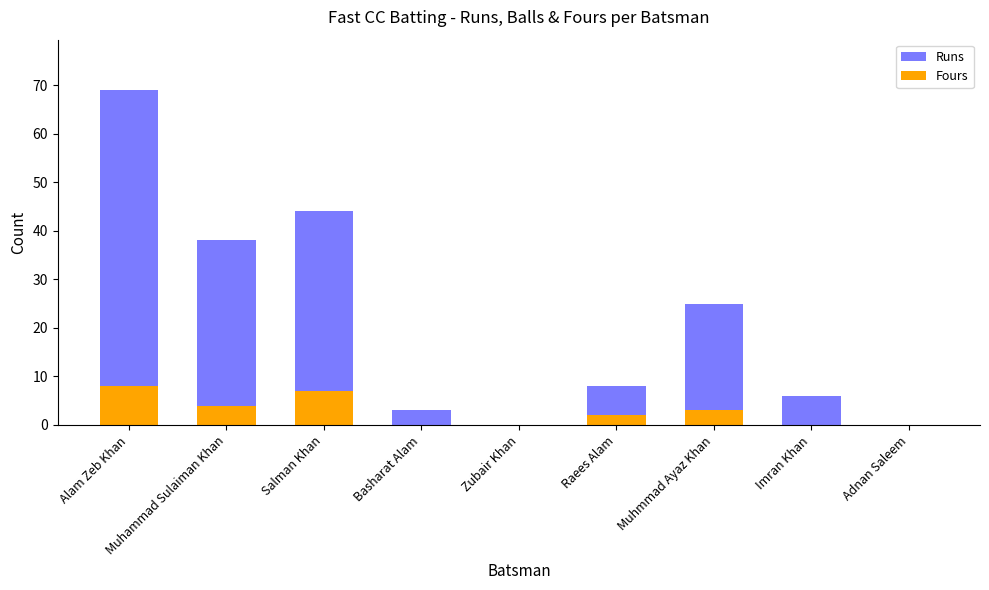

At which label is Runs closest to 34?

Muhammad Sulaiman Khan